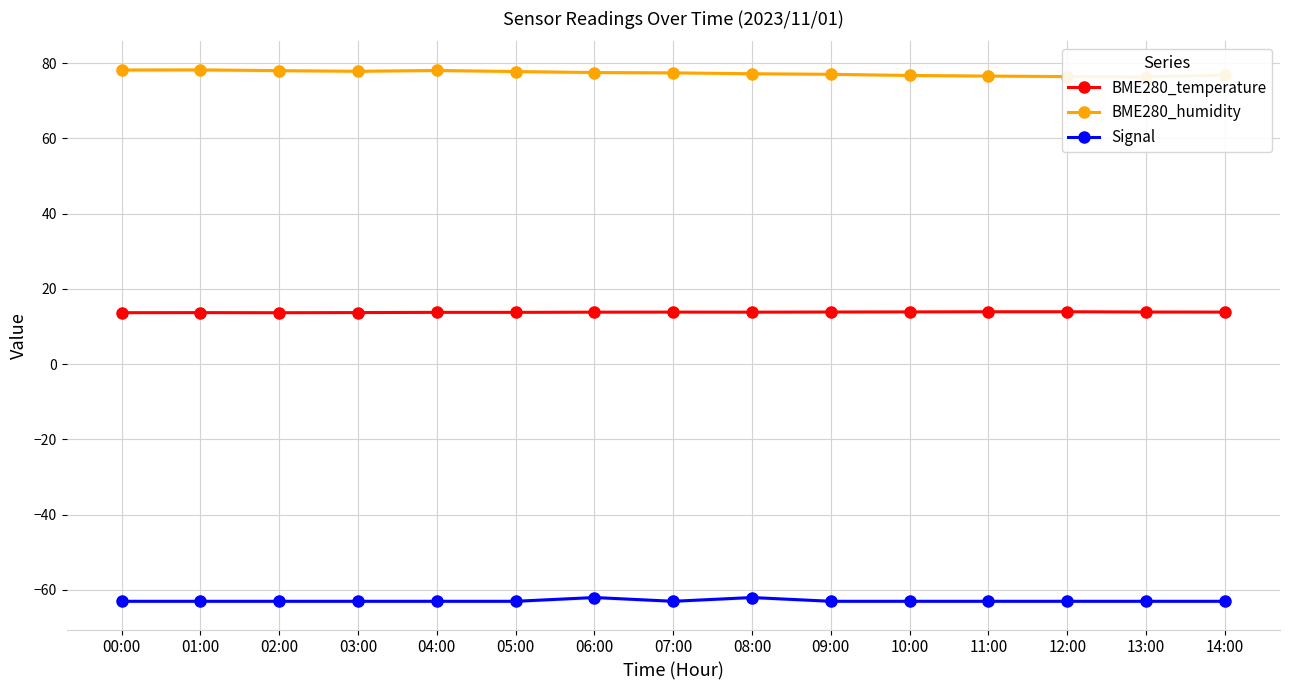

Reading right to left, list all the values displayed in this chart.

BME280_temperature: 13.9	13.9	13.9	13.9	13.9	13.9	13.8	13.9	13.8	13.8	13.8	13.7	13.7	13.7	13.7
BME280_humidity: 76.8	76.4	76.5	76.6	76.8	77.1	77.2	77.4	77.5	77.8	78.1	77.9	78.0	78.2	78.2
Signal: -63.0	-63.0	-63.0	-63.0	-63.0	-63.0	-62.0	-63.0	-62.0	-63.0	-63.0	-63.0	-63.0	-63.0	-63.0